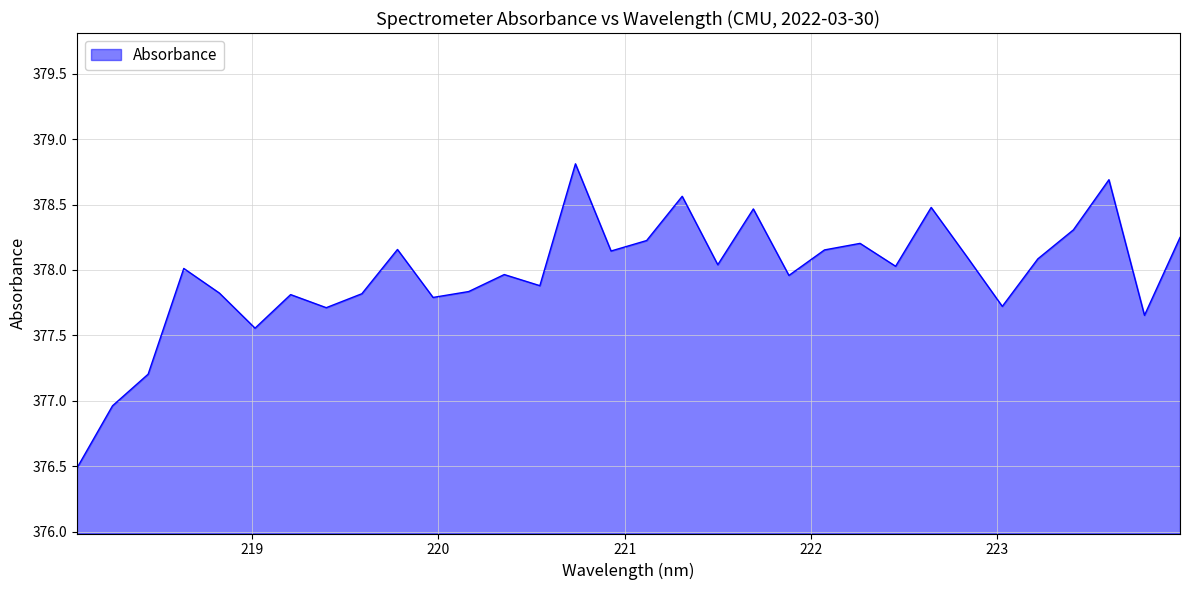

What is the greatest value displayed?

378.8